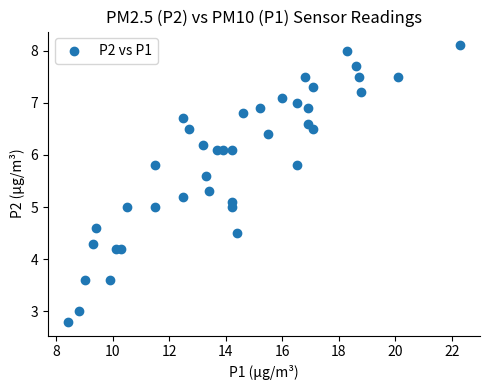

What is the range of X values (max minus min)?

13.9